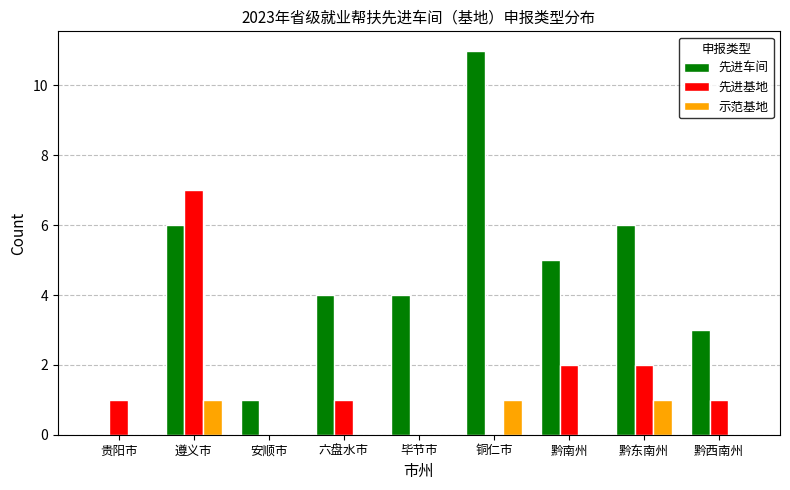

The 示范基地 series shows 0 at 贵阳市. True or false?

True